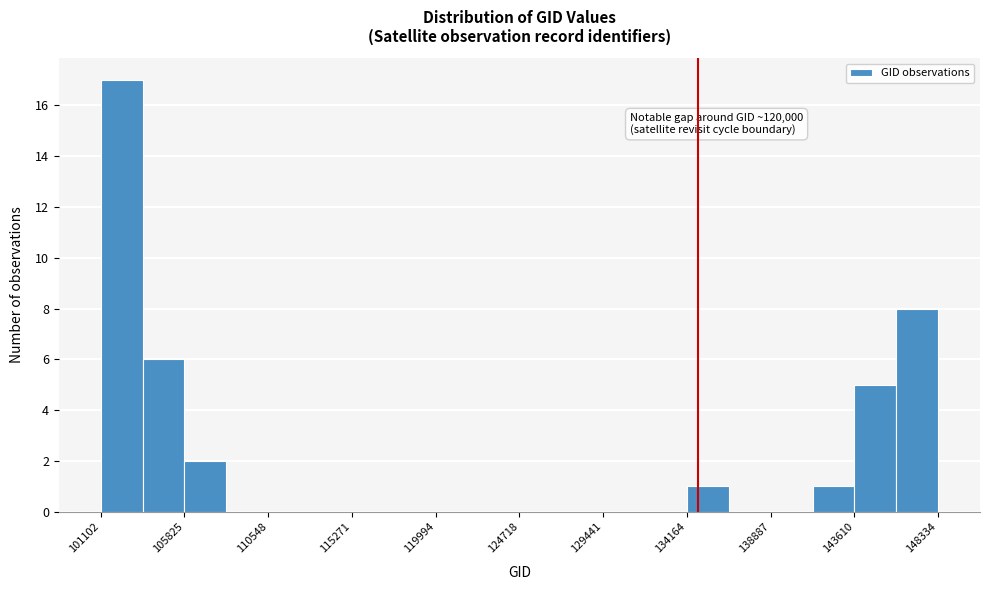

Over which range of the x-axis is the bar tallest?

101000 to 103500